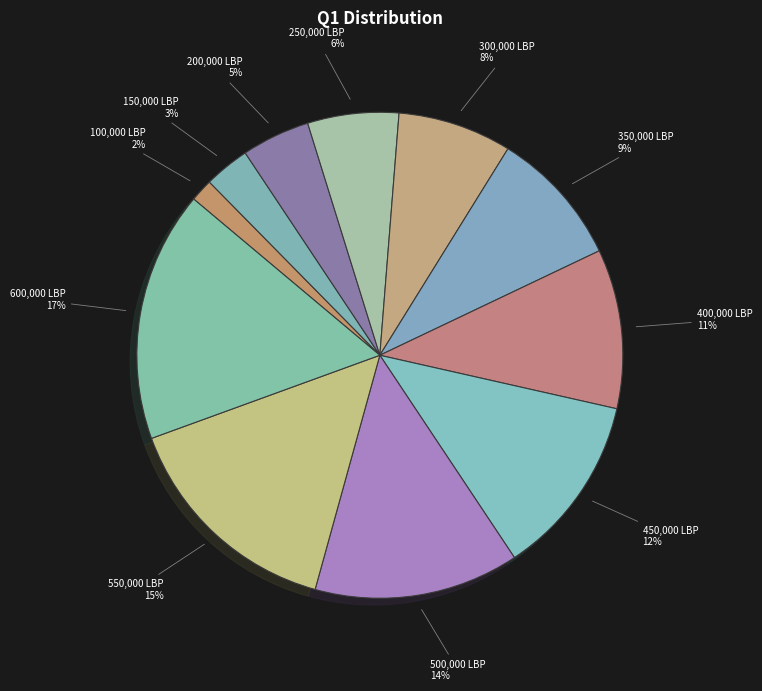

Does any single category account for the majority?

No